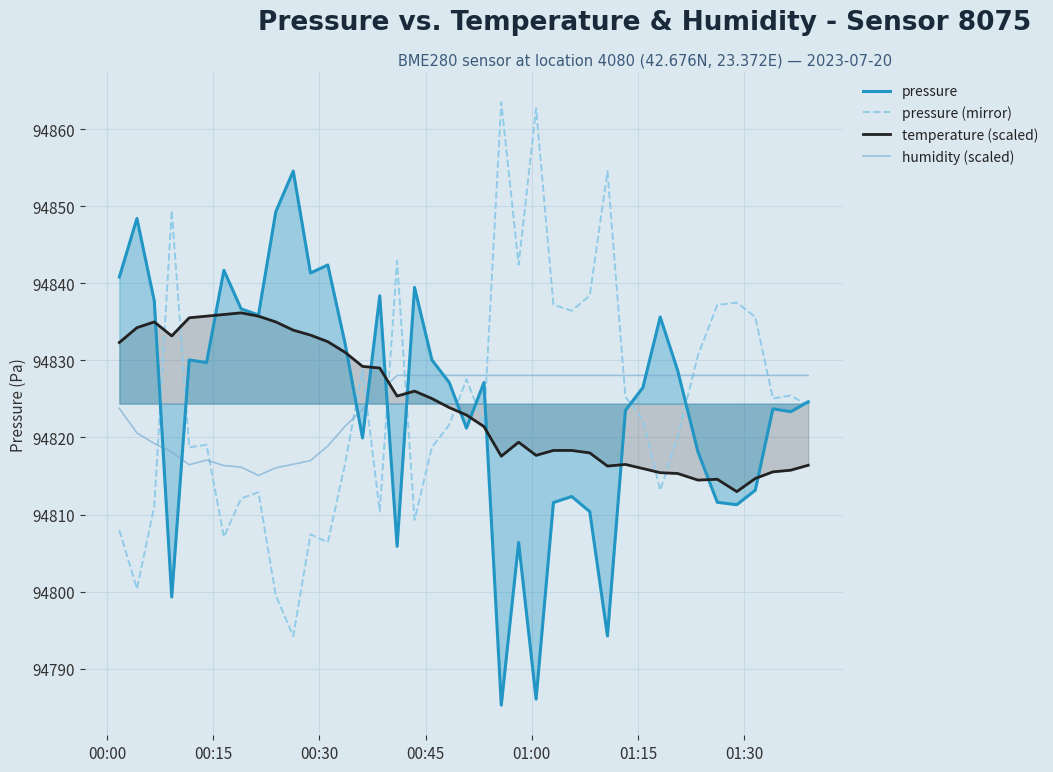

How many times do temperature (scaled) and humidity (scaled) cross each other?

1